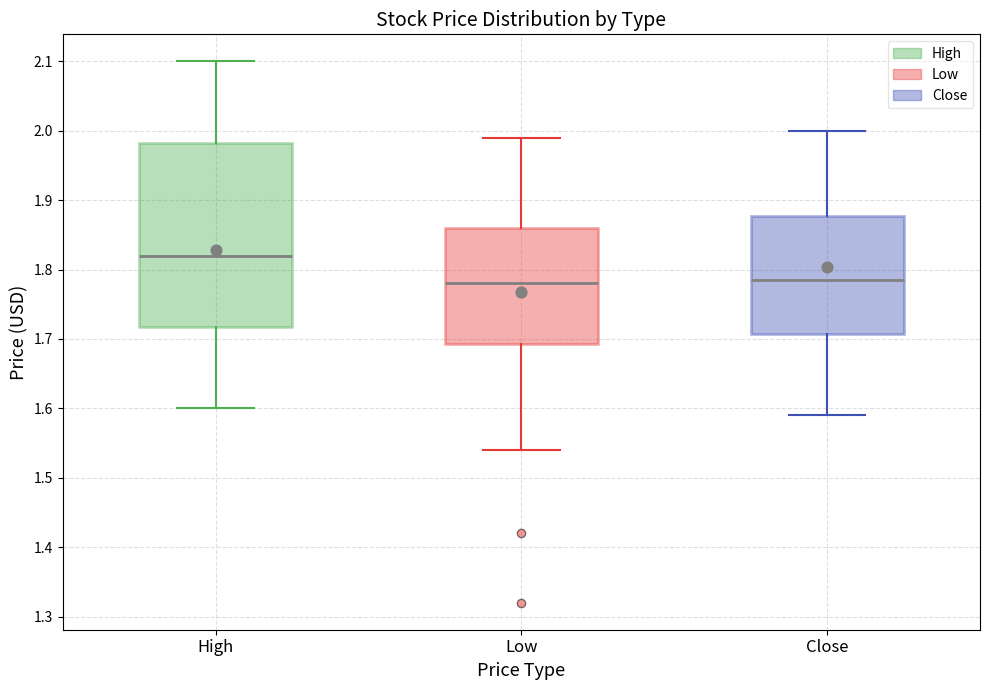

Reading left to right, transcribe this box plot: for each box, give where its median line is, the range the box spans, and where its two whiskers end, as read against the y-axis. The values are not printed on the chart, so give them approximately, as read against the axis.

High: median 1.82, box 1.72 to 1.98, whiskers 1.60 to 2.10
Low: median 1.78, box 1.69 to 1.86, whiskers 1.54 to 1.99
Close: median 1.78, box 1.71 to 1.88, whiskers 1.59 to 2.00